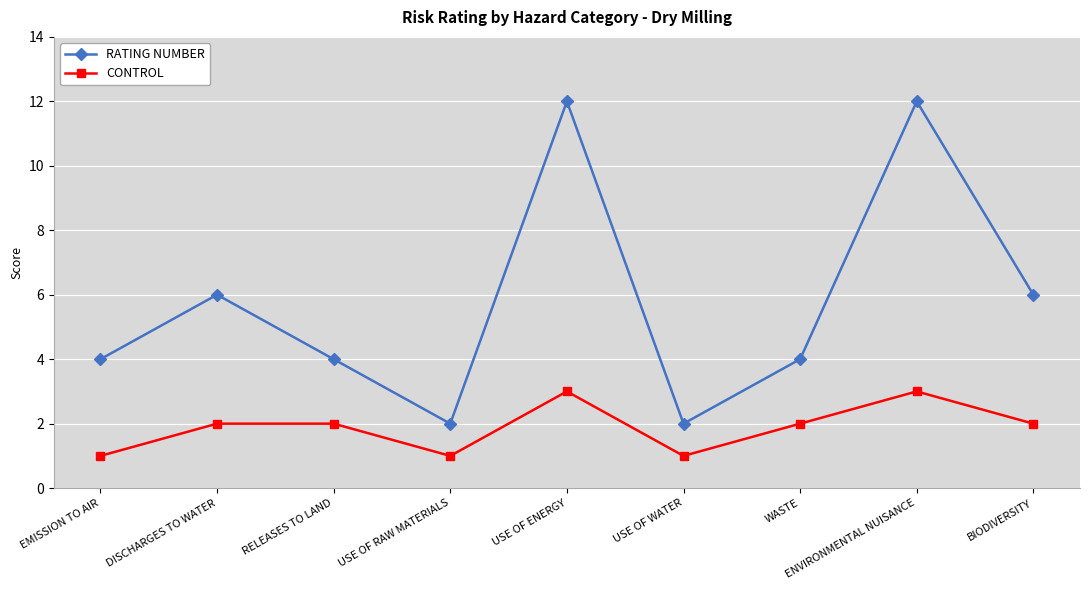

What is the sum of all CONTROL values?

17